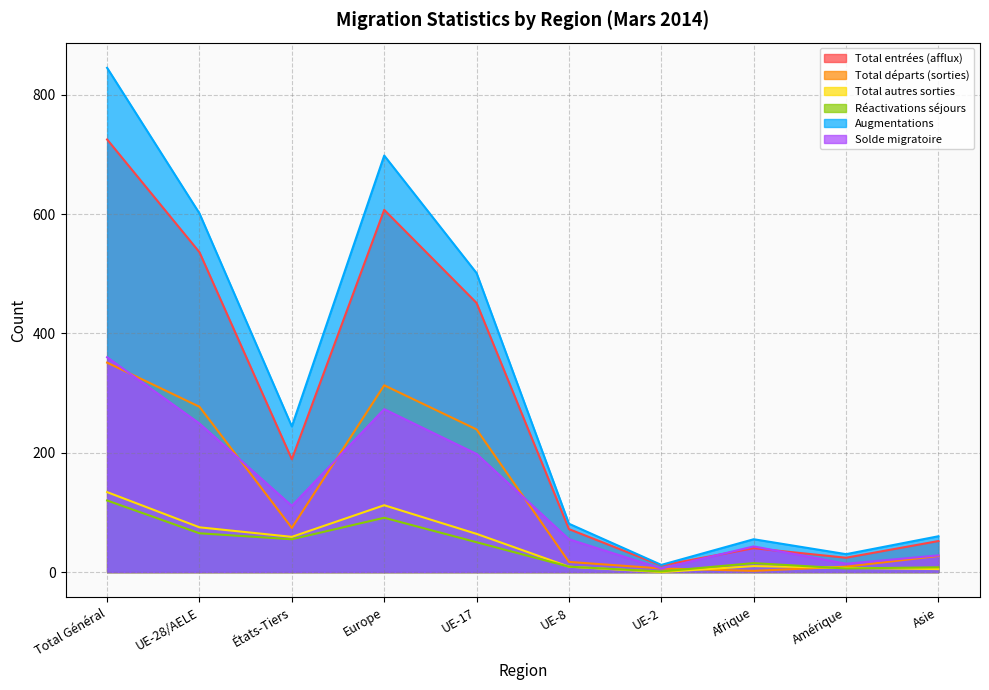

At Europe, list the series in order from largest to smallest.

Augmentations, Total entrées (afflux), Total départs (sorties), Solde migratoire, Total autres sorties, Réactivations séjours